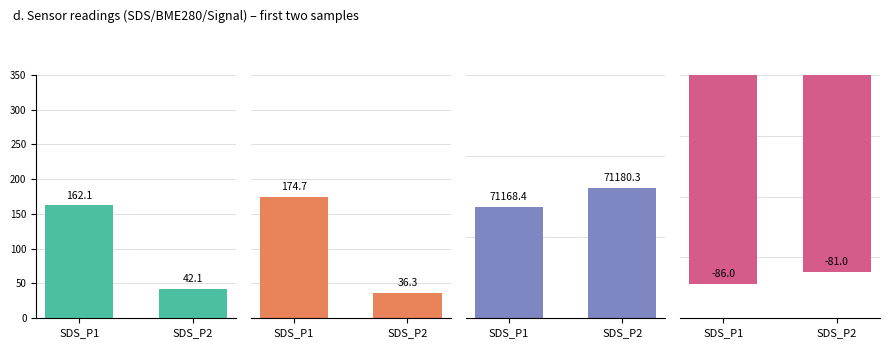

How many values in the Panel 2 series are below 174?

1